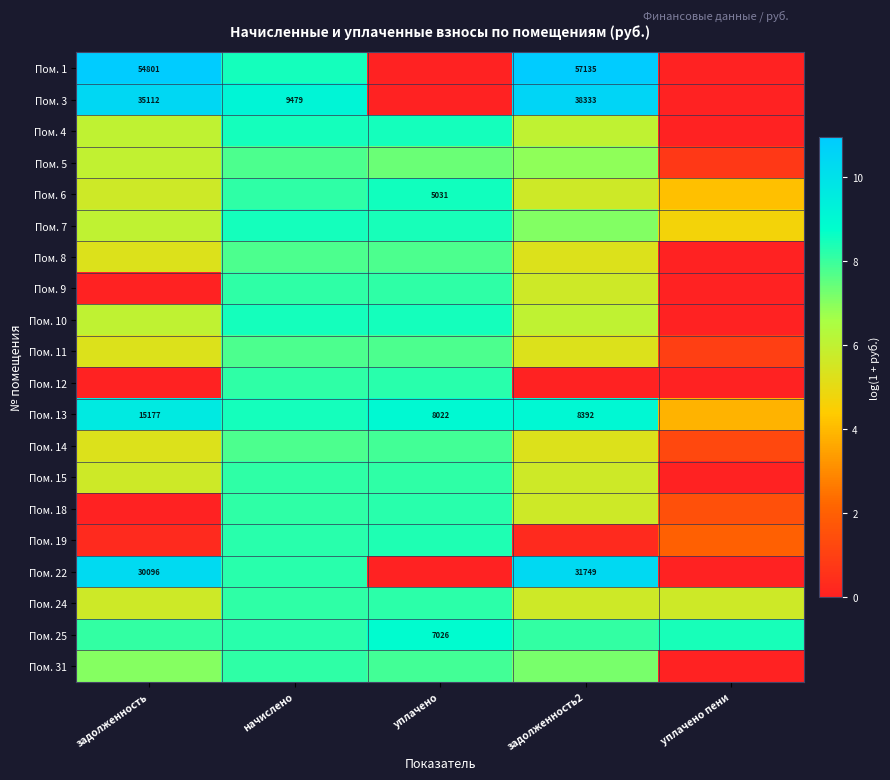

What is the difference between the Пом. 19 values at начислено and уплачено пени?

6.2